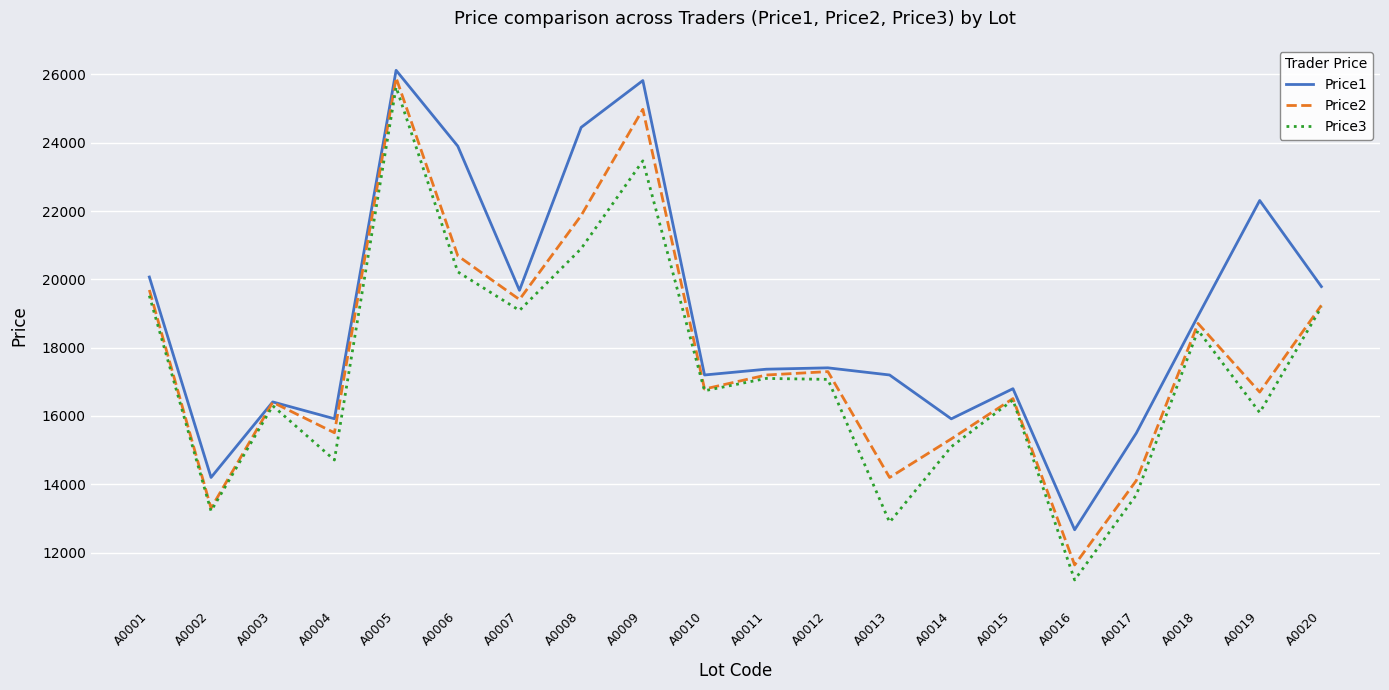

What value does the Price1 series have at A0015?

16799